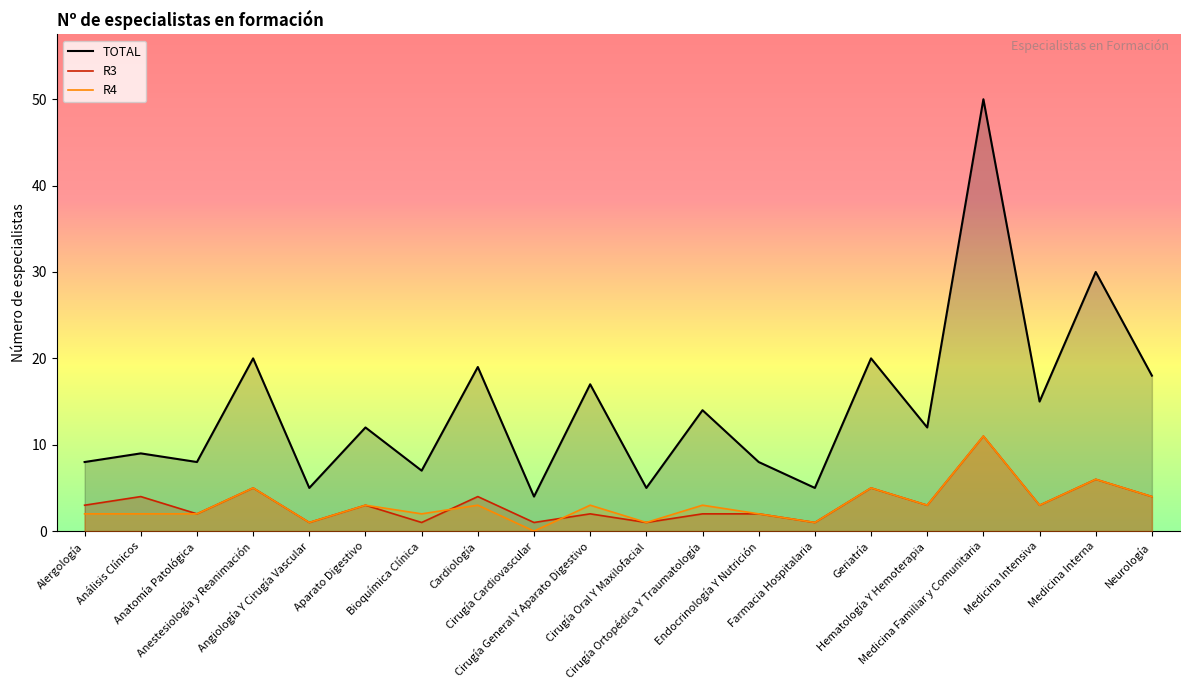

What is the difference between the maximum and minimum values in the R4 series?

11